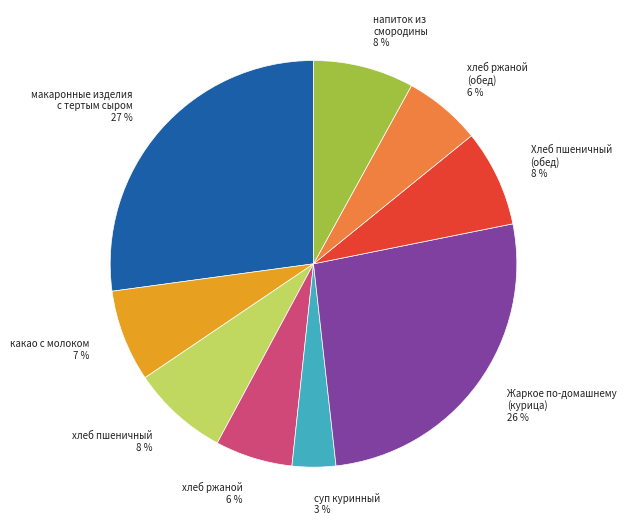

How many segments does this pie chart have?

9